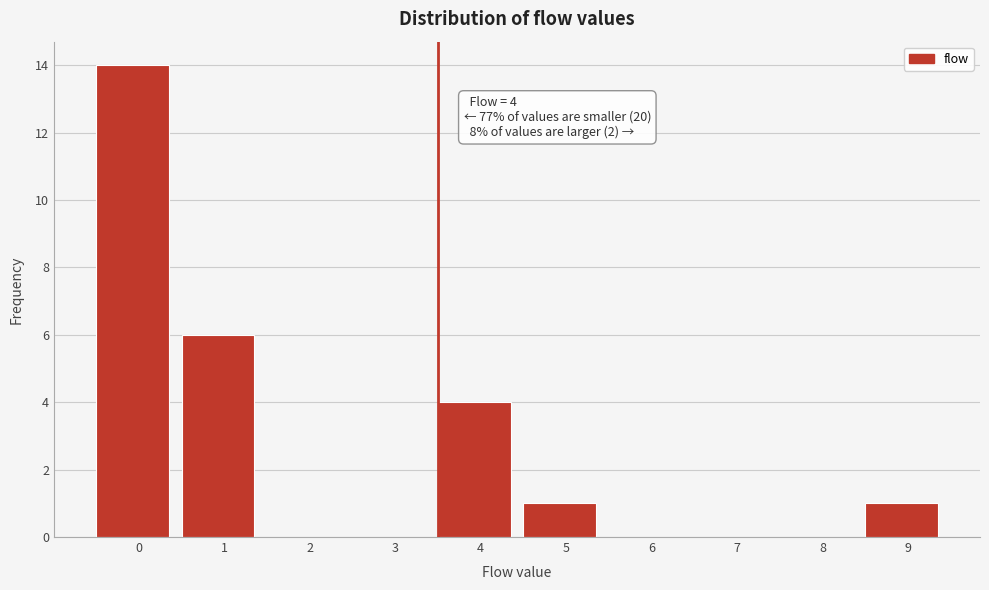

Reading left to right, transcribe all the data shown in this chart.

0=14	1=6	2=0	3=0	4=4	5=1	6=0	7=0	8=0	9=1